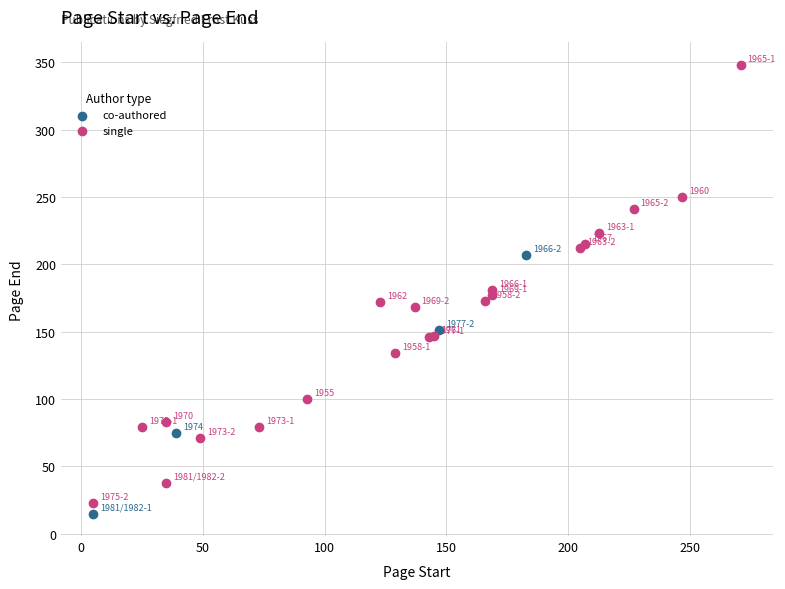

Which series reaches the maximum Y coordinate?

single